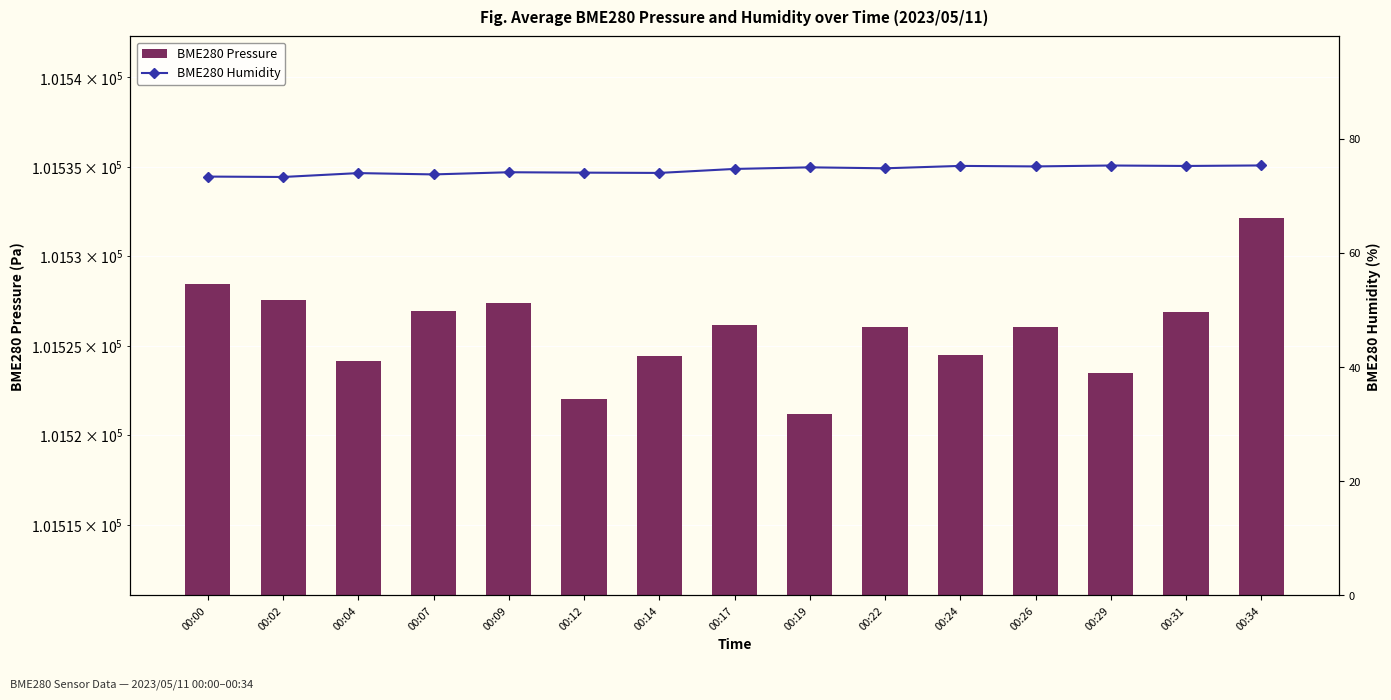

At 00:09, list the series in order from largest to smallest.

BME280 Pressure, BME280 Humidity